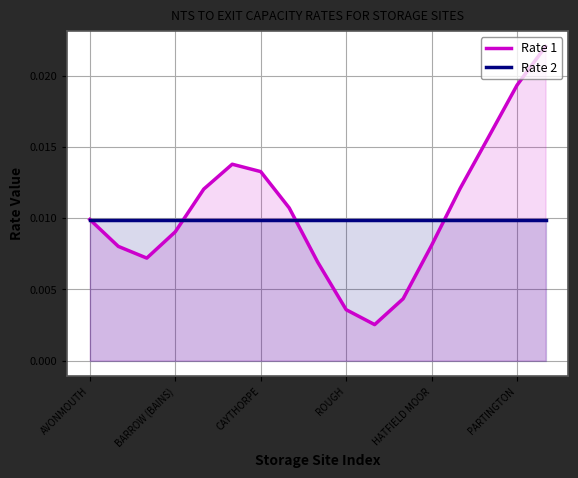

How many data points does each series have?

17